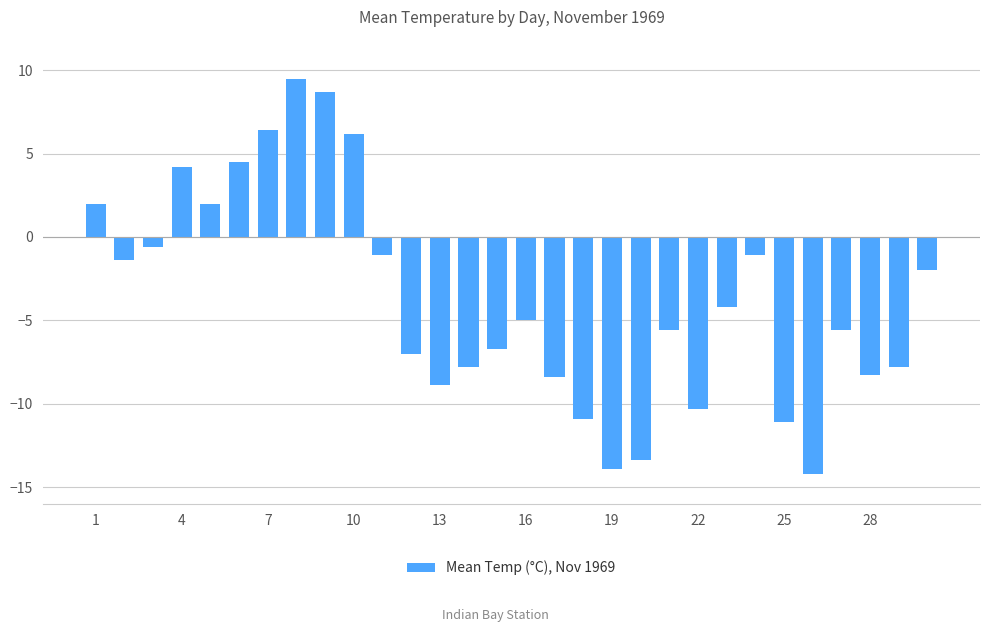

What is the value of the 25th bar from the left?

-11.1